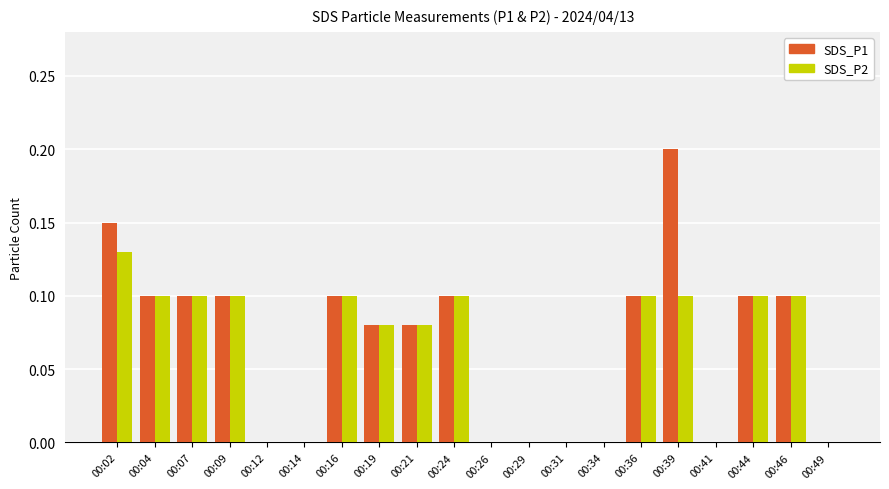

How many SDS_P1 values are between 0 and 1?

20